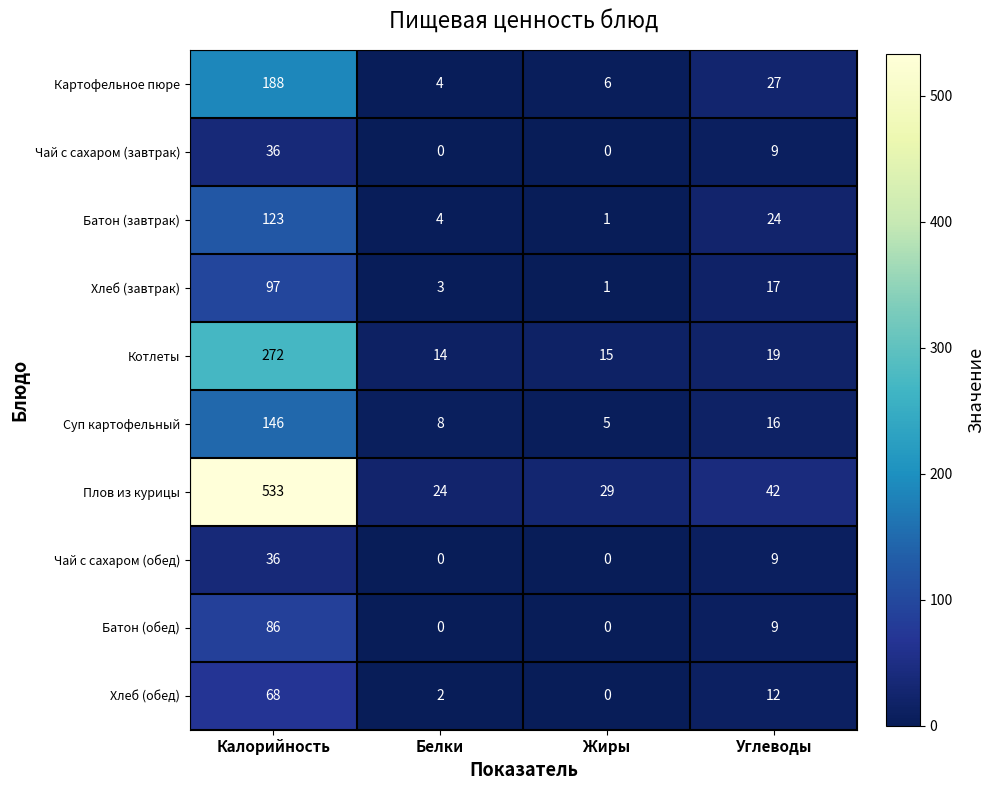

At which category does the chart reach its peak across all series?

Калорийность